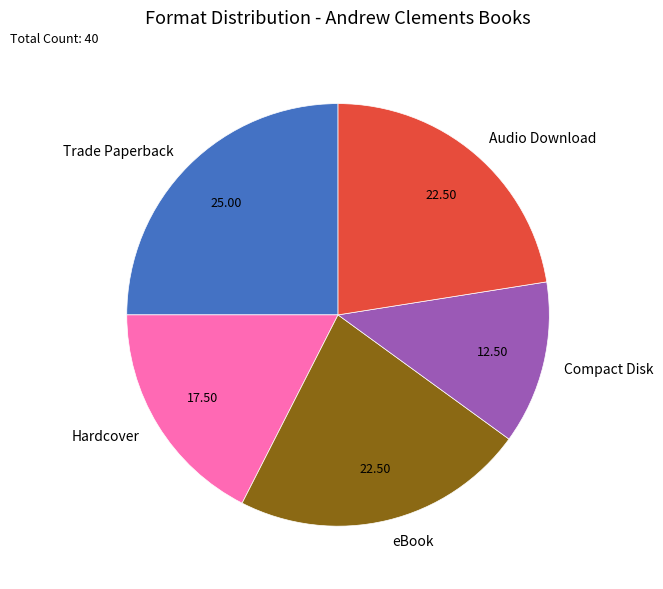

Approximately how many times larger is the value at Trade Paperback compared to Compact Disk?

2.0